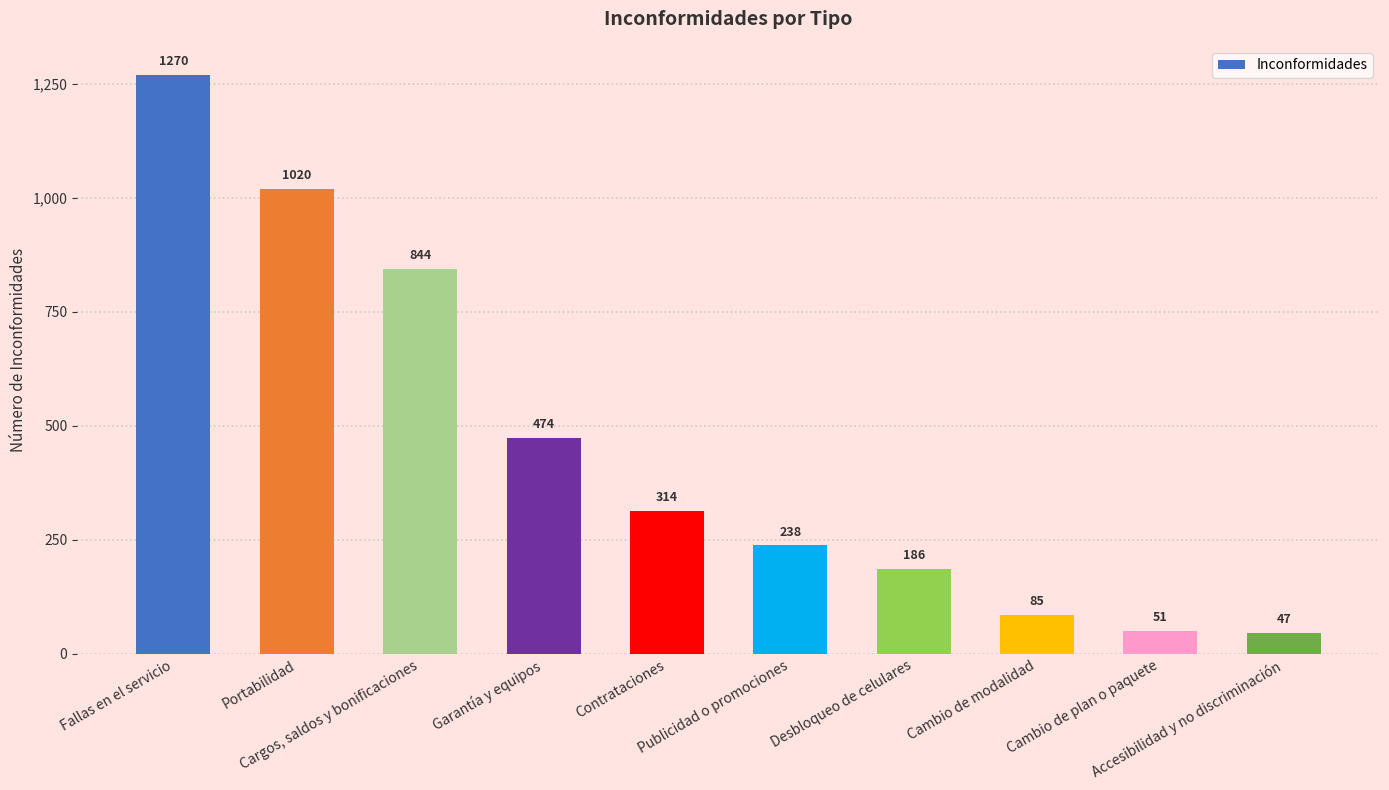

What is the difference between the second highest and second lowest values?

969